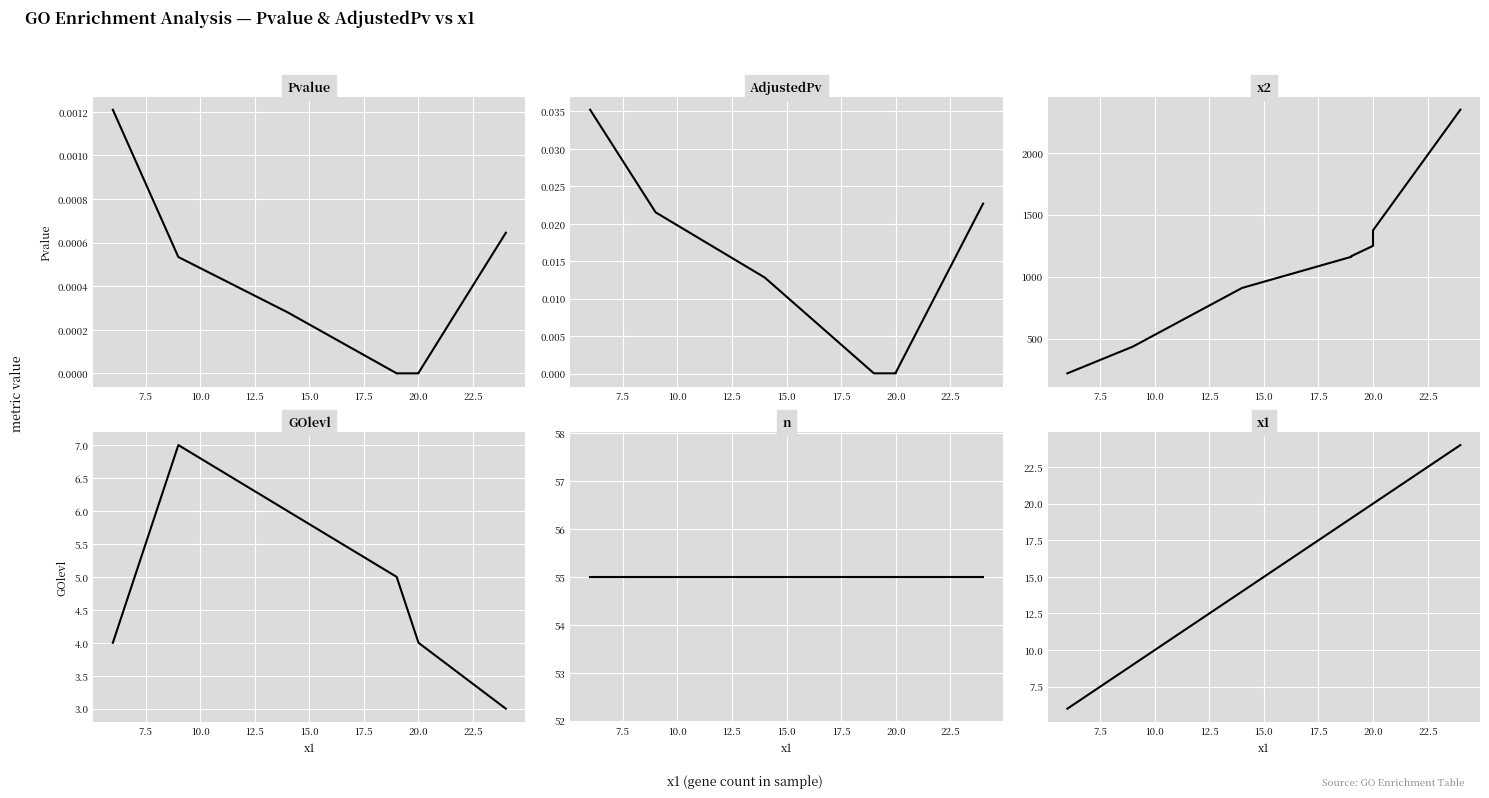

What is the spread (max minus min) of values at 22.5?

2347.0